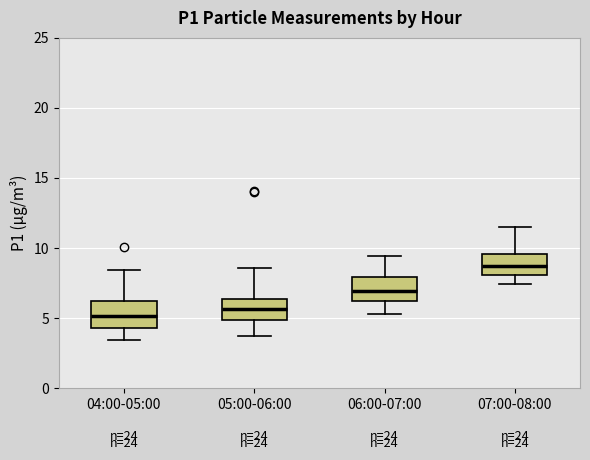

Where is the lower edge of the box for 05:00-06:00 on the y-axis? The values are not printed on the chart, so give them approximately, as read against the axis.

5.0